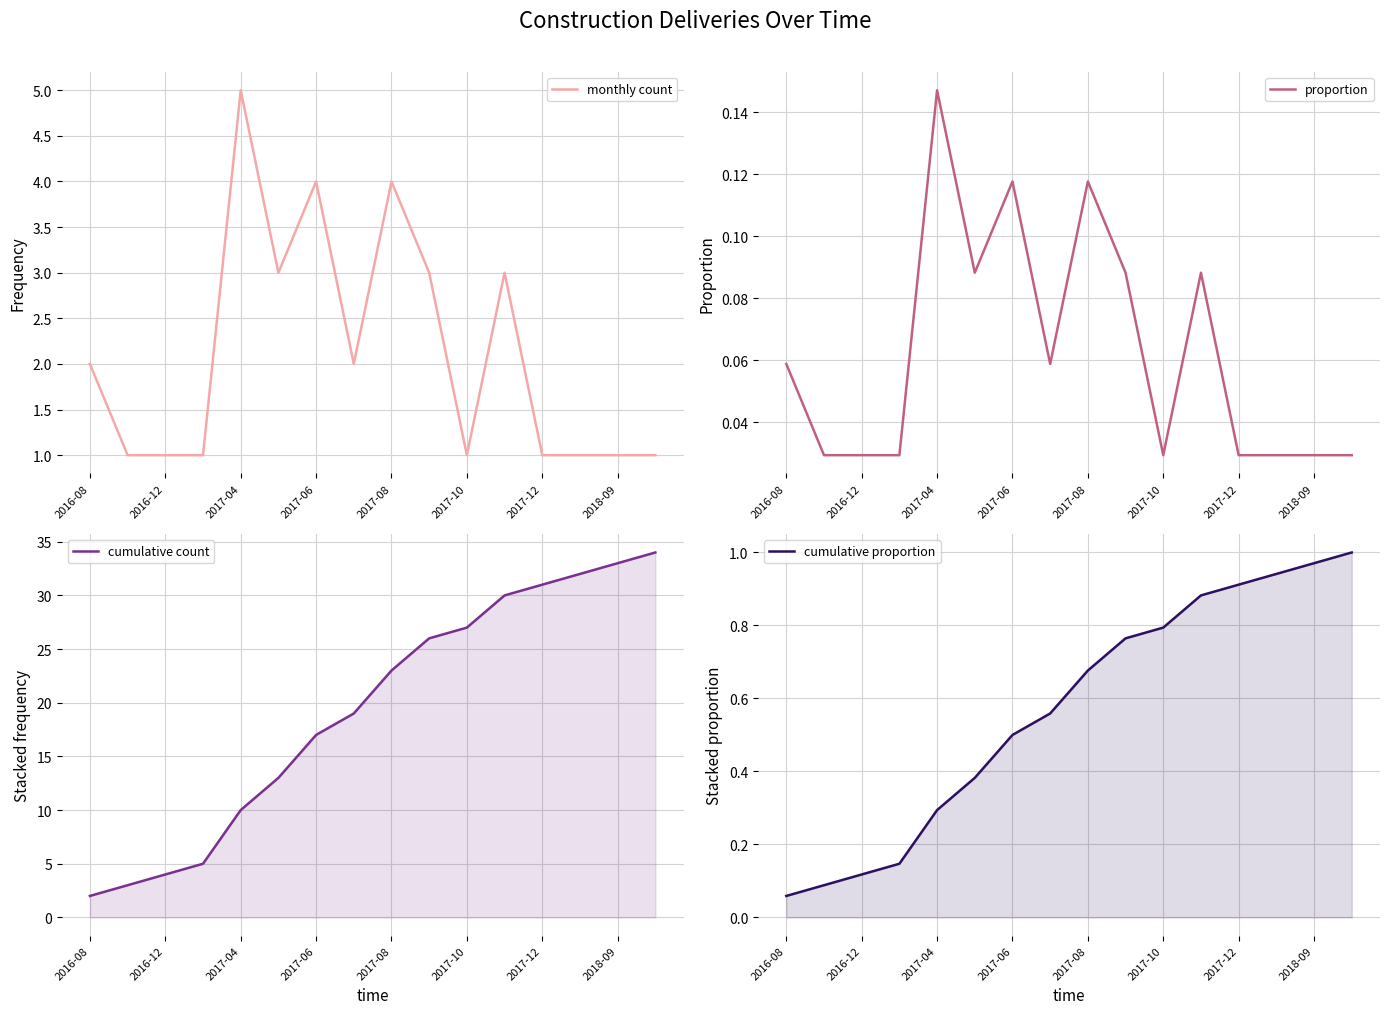

The value of cumulative proportion at 9 is 0.8. True or false?

True